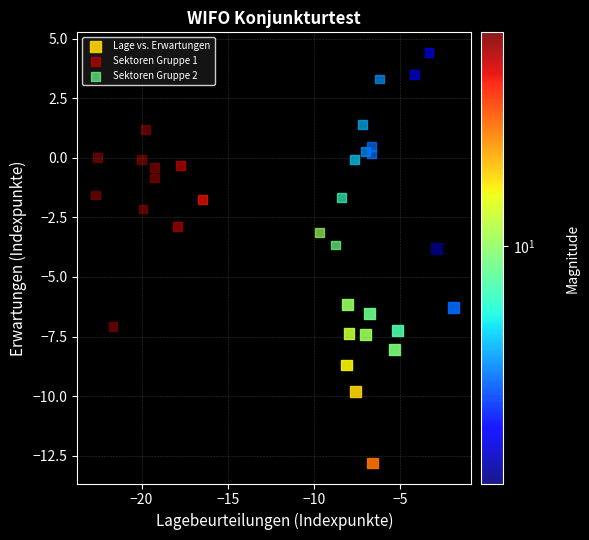

Which series reaches the minimum Y coordinate?

Lage vs. Erwartungen